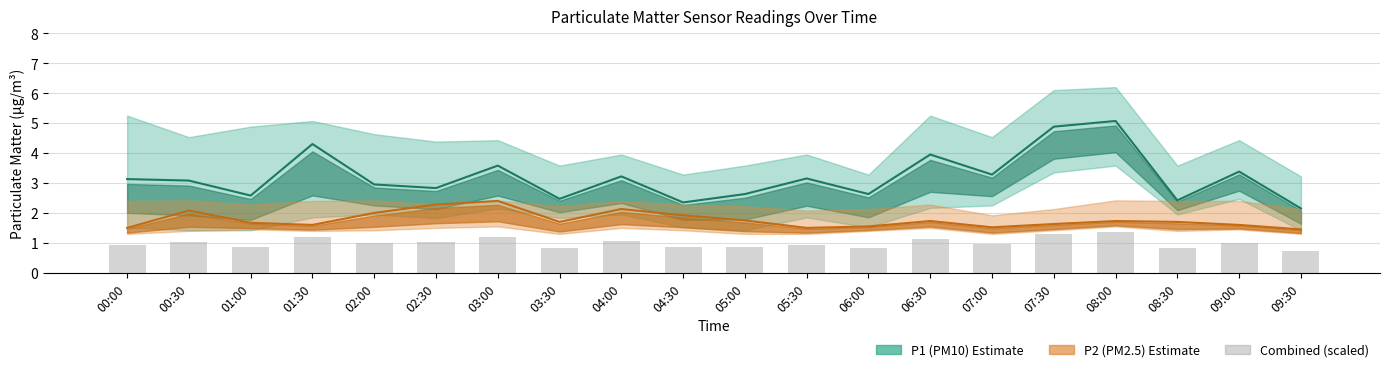

At which label does P1 (PM10) reach its minimum?

09:30